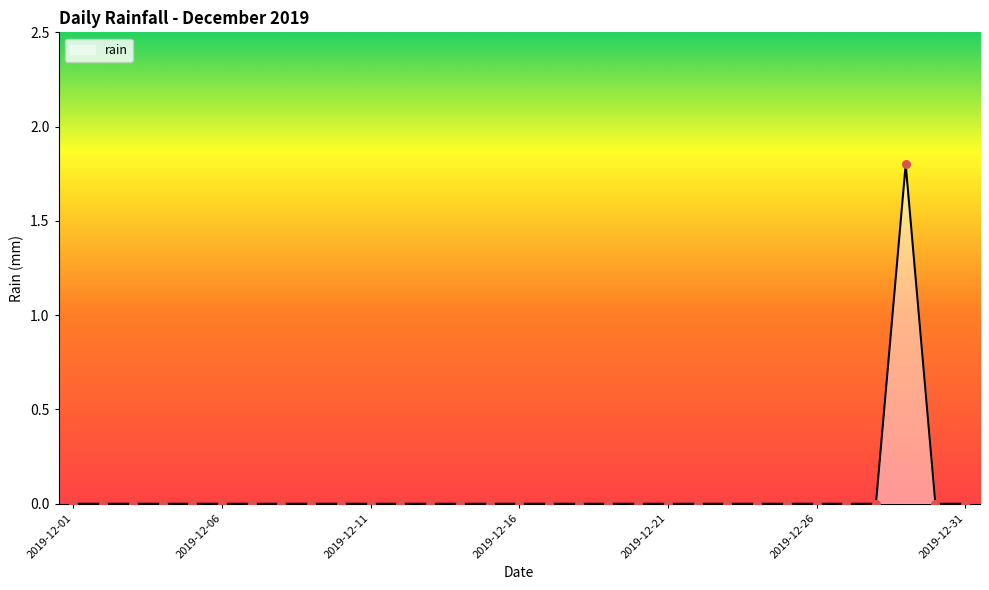

What is the difference between the maximum and minimum values?

1.8